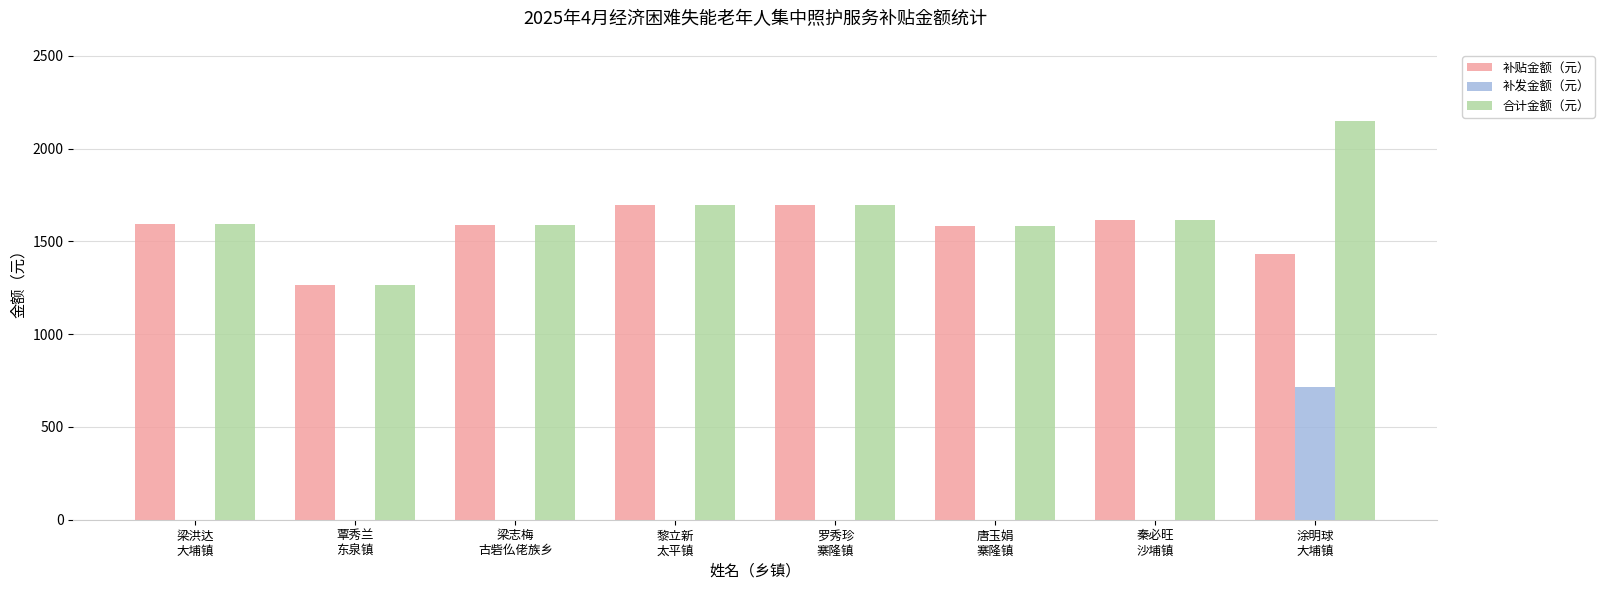

What is the sum of all 补贴金额（元） values?

12467